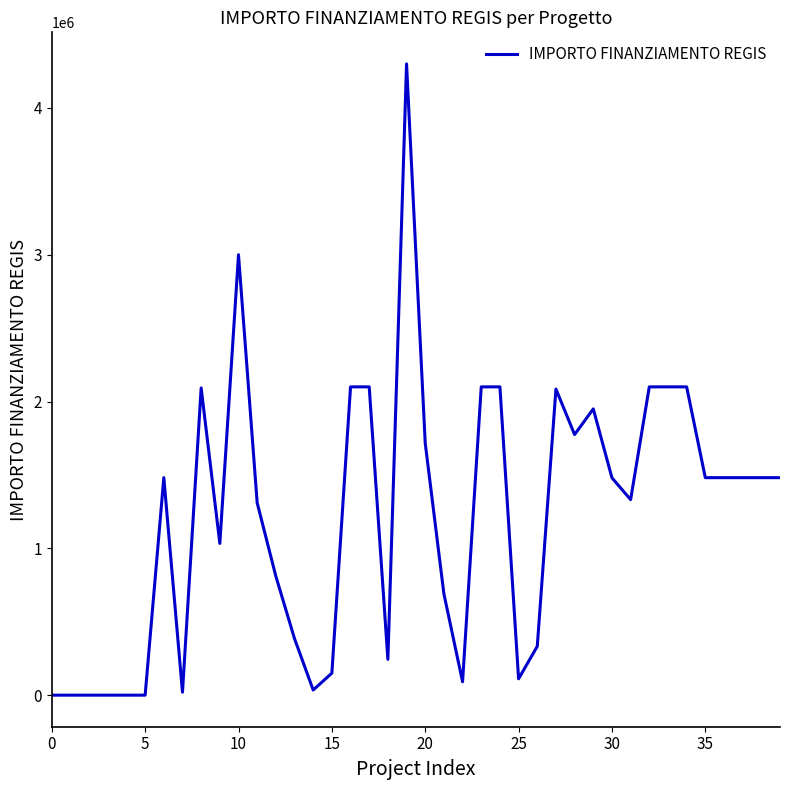

What is the difference between the maximum and minimum values?

4300000.0